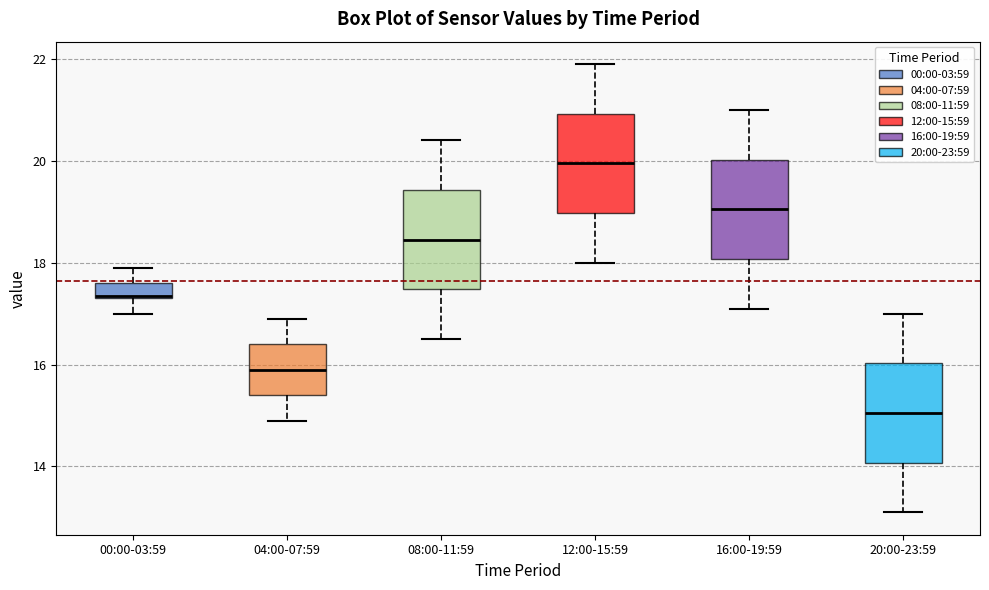

Which box has the lowest median line?

20:00-23:59